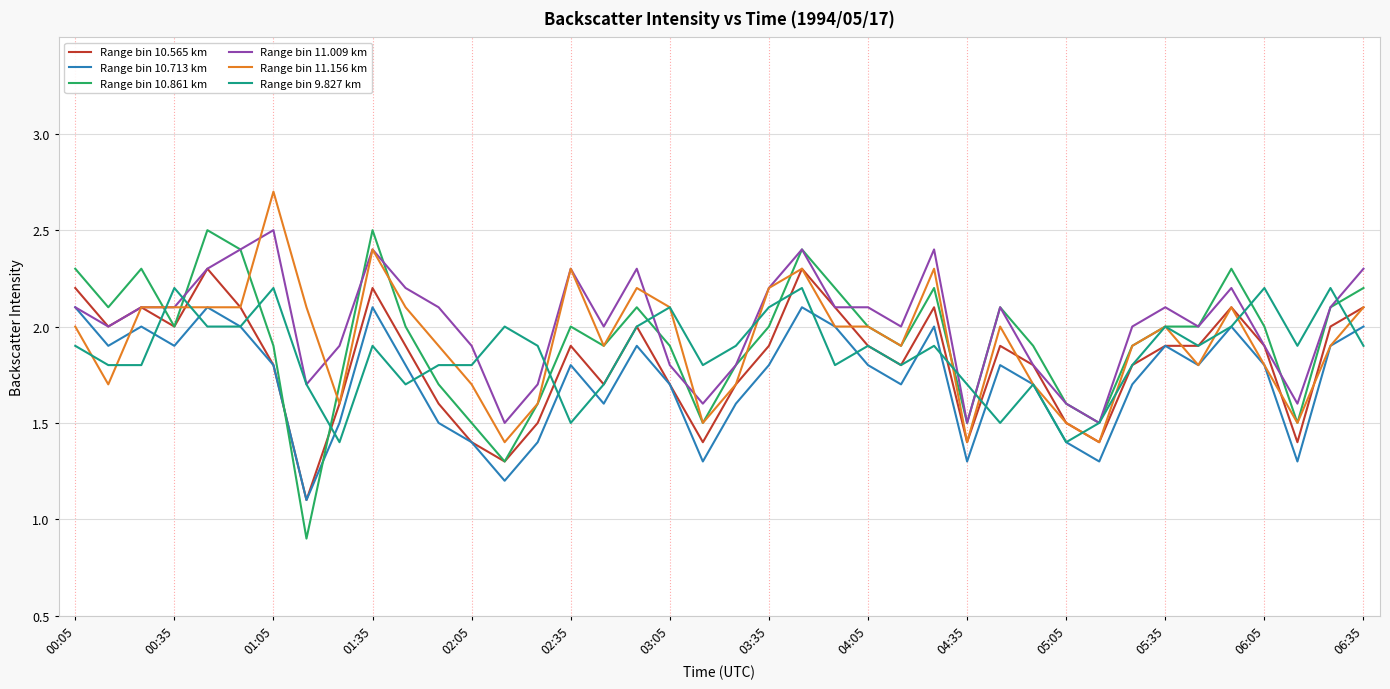

What is the smallest value displayed?

0.9